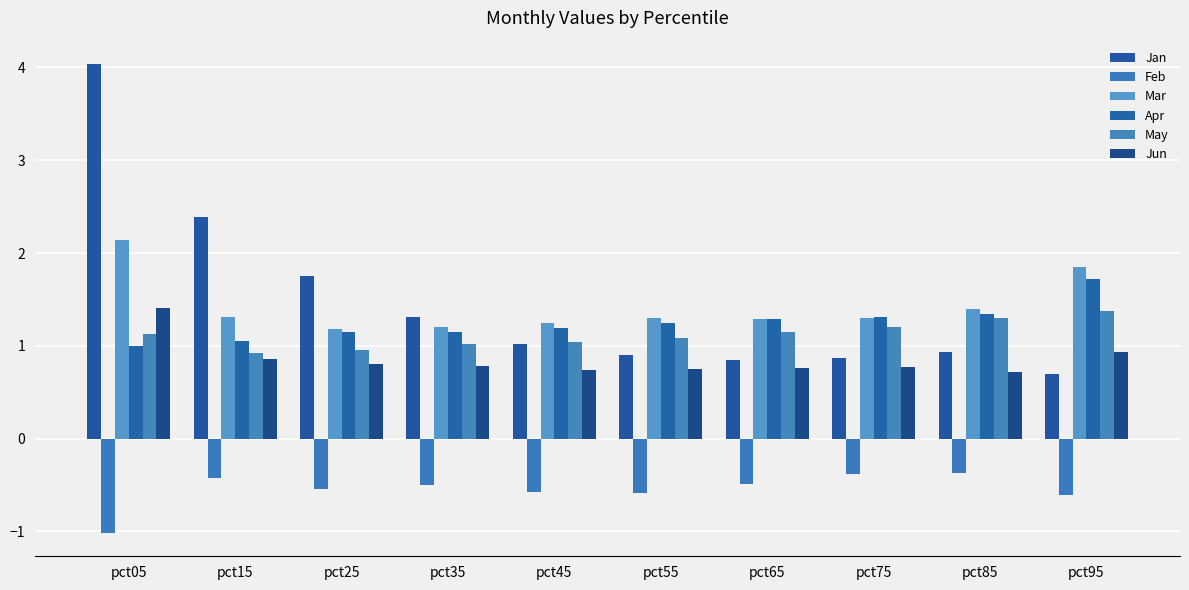

What is the lowest value of the Jan series?

0.7